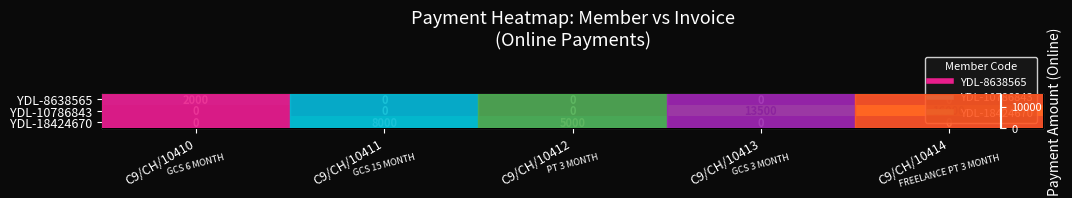

Between C9/CH/10414 and C9/CH/10411, which is larger?

C9/CH/10414